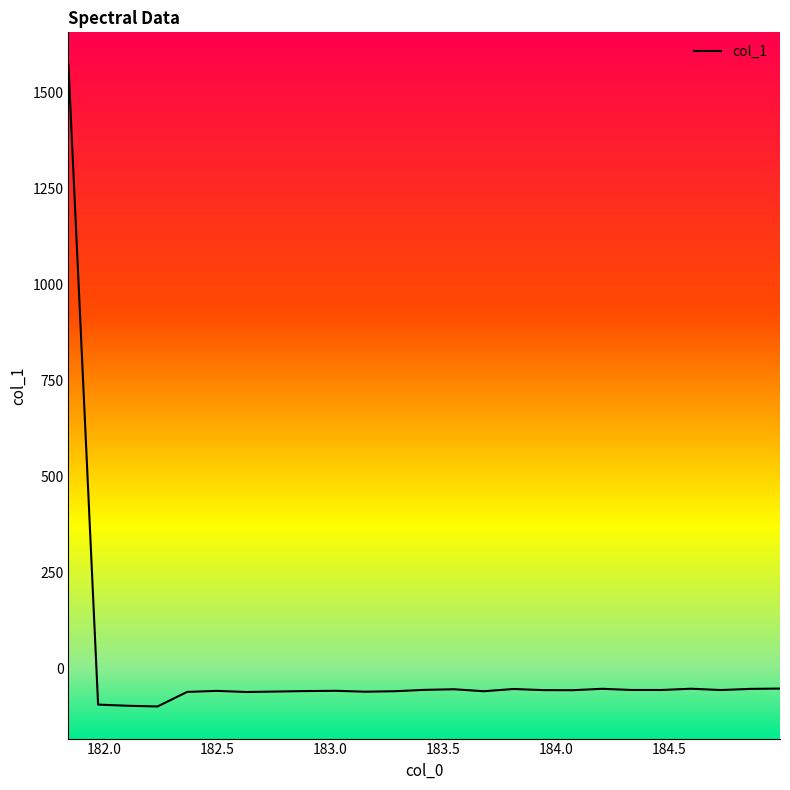

What is the minimum value shown in the chart?

-98.8